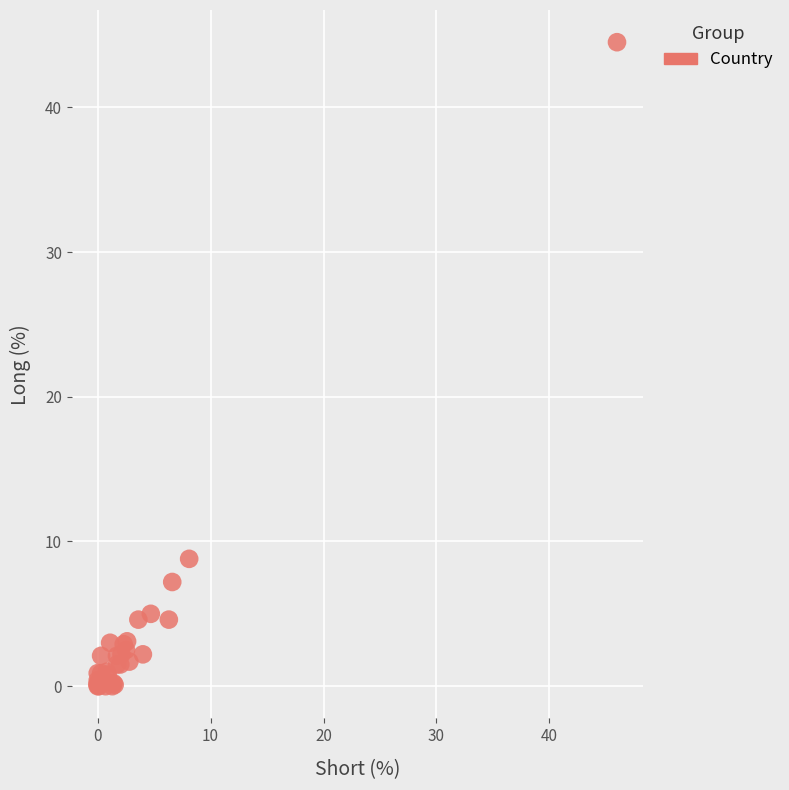

What Y value in the scatter plot is closest to 22?

8.8